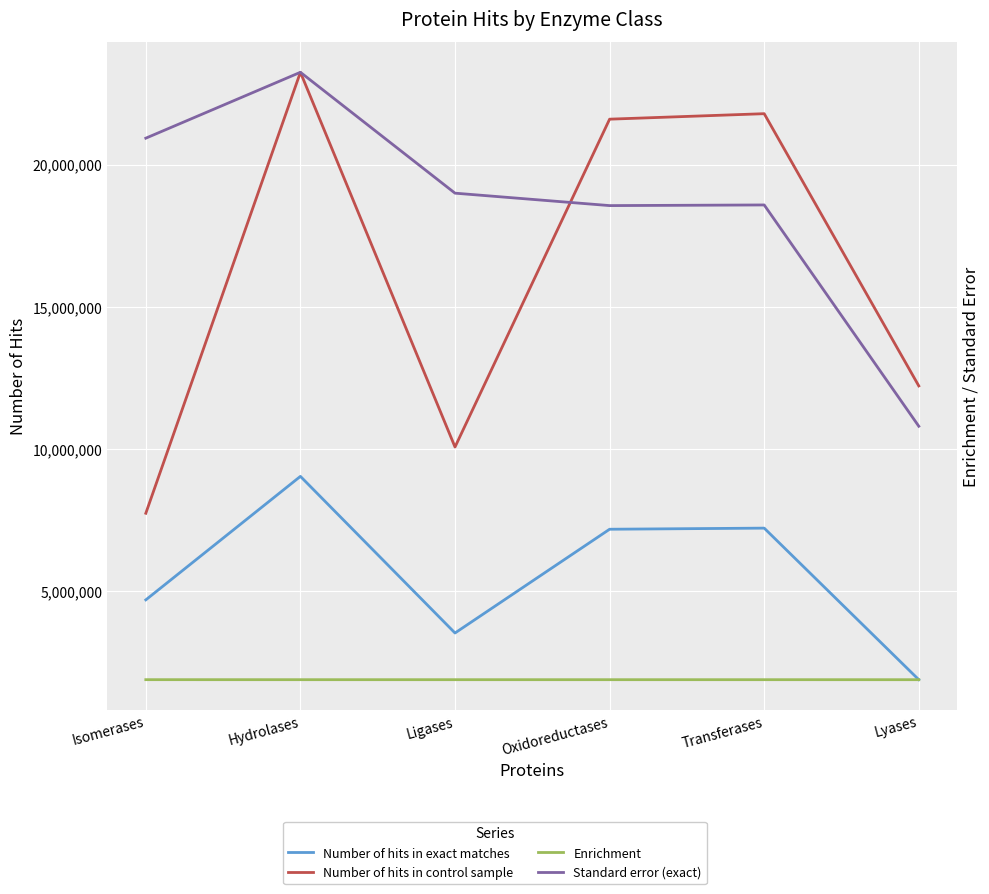

Where is the first local minimum for Number of hits in exact matches?

Ligases